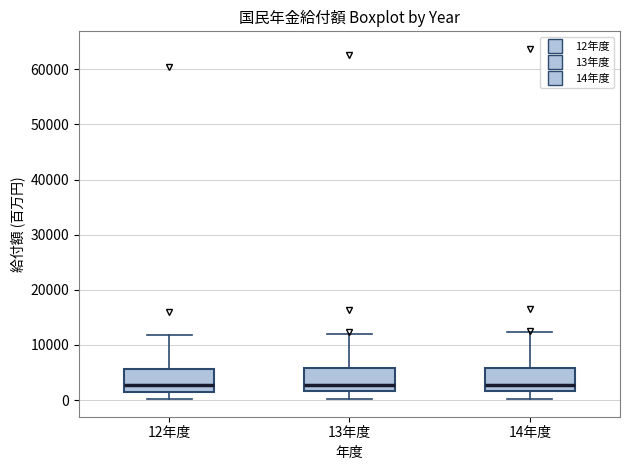

Where is the upper edge of the box for 12年度 on the y-axis? The values are not printed on the chart, so give them approximately, as read against the axis.

6000